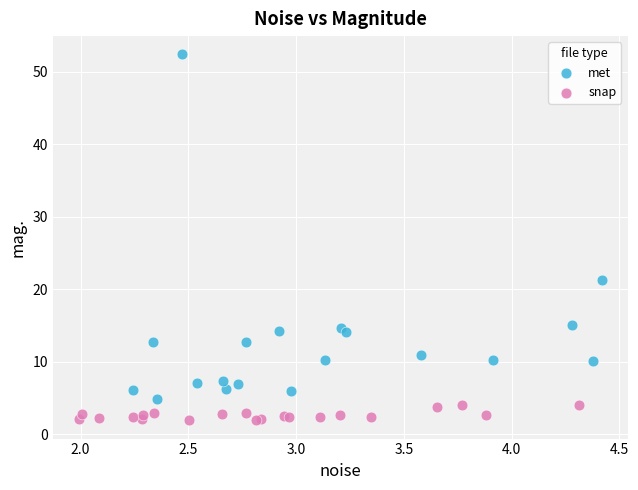

Which series contains the highest Y value?

met